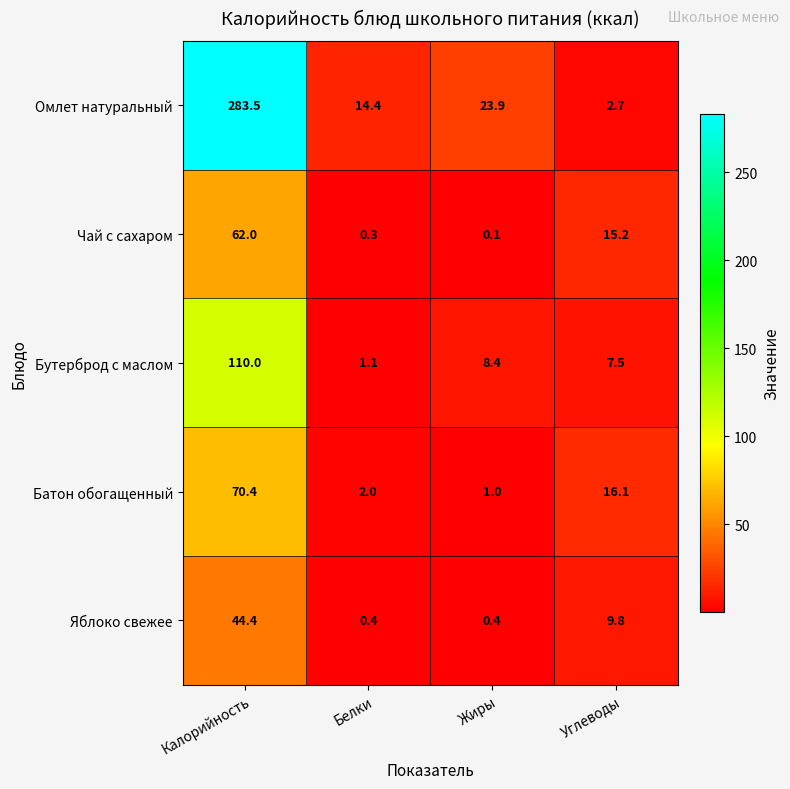

What is the difference between the maximum and minimum values in the Батон обогащенный series?

69.4